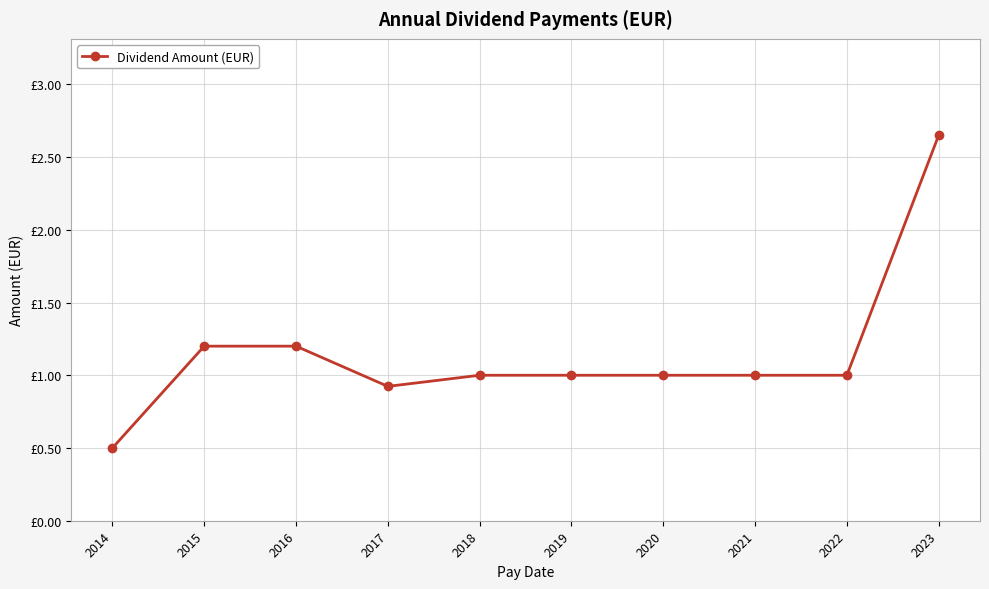

What is the difference between the values at 2023 and 2019?

1.6